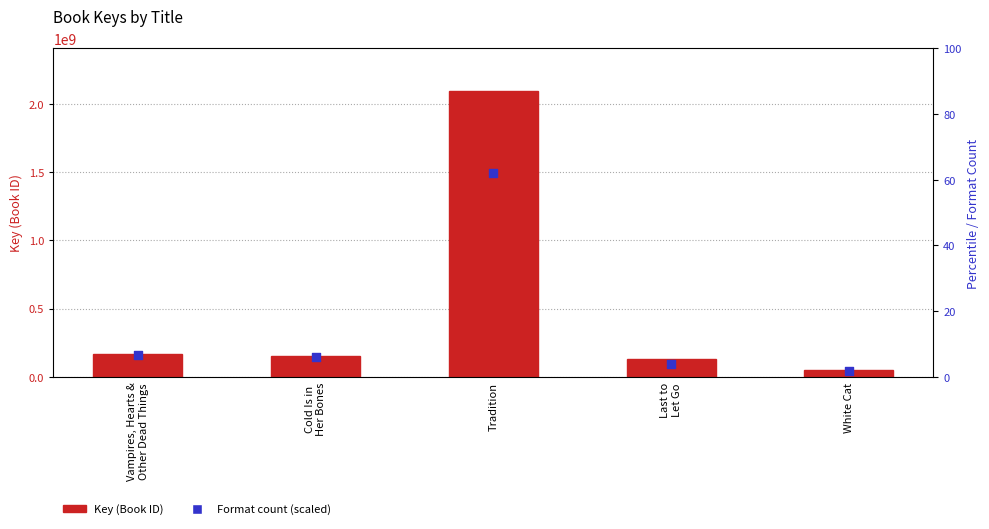

Which series has the largest Y range (max minus min)?

Key (Book ID)